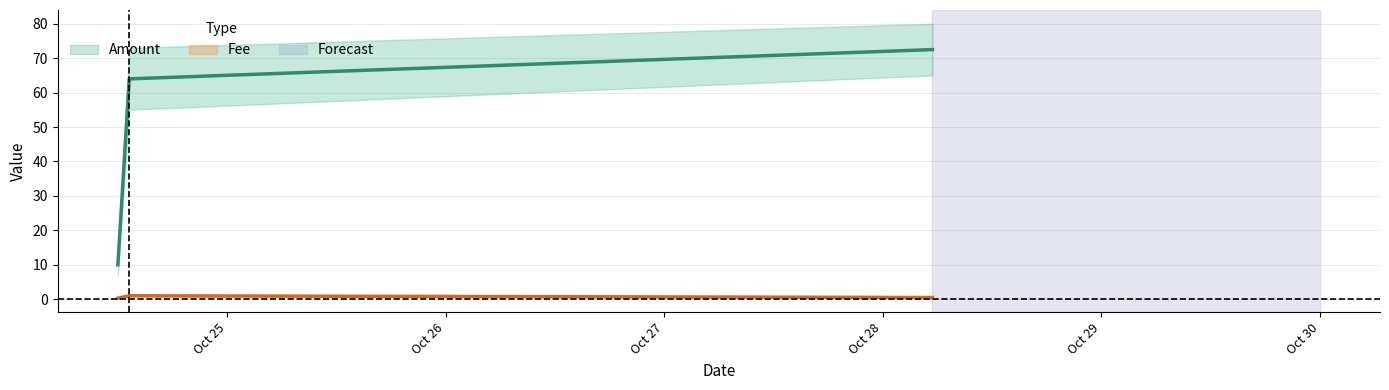

What is the difference between the Fee values at 2023-10-24 12:00:00 and 2023-10-24 13:15:00?

0.7